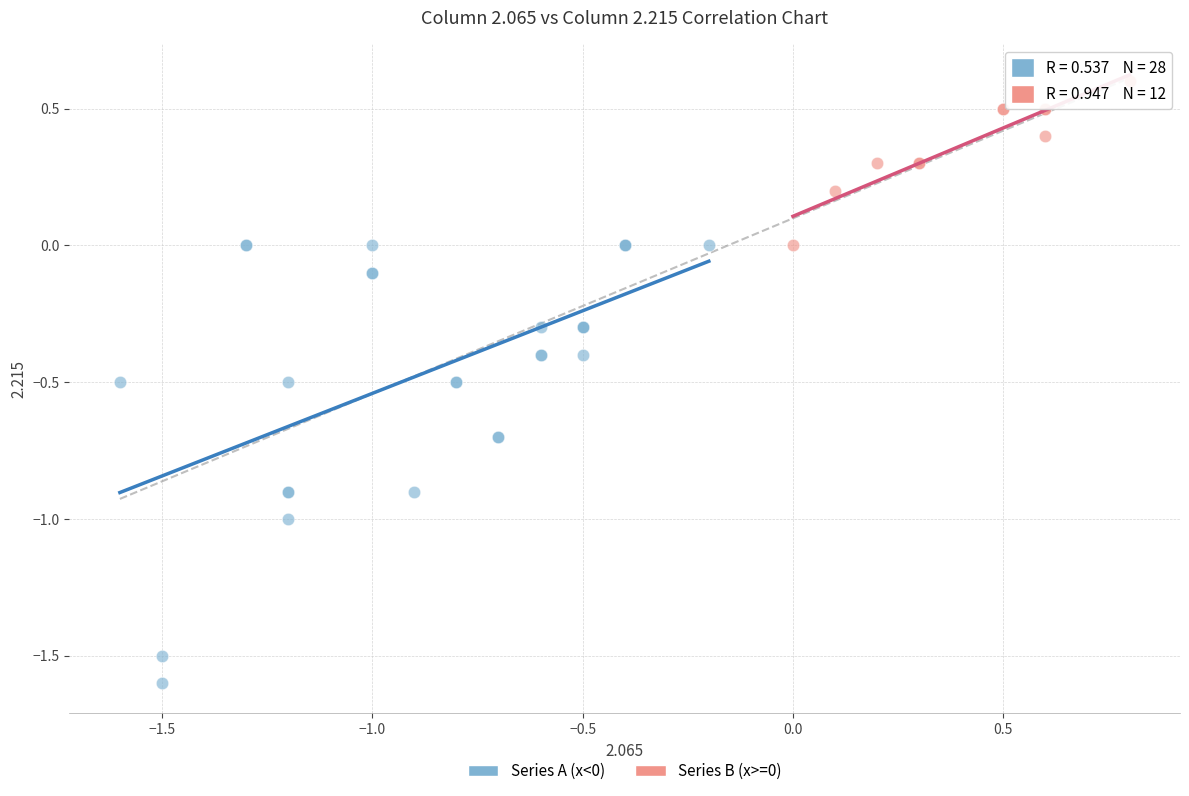

Which series has the widest spread of Y values?

Series A (x<0)